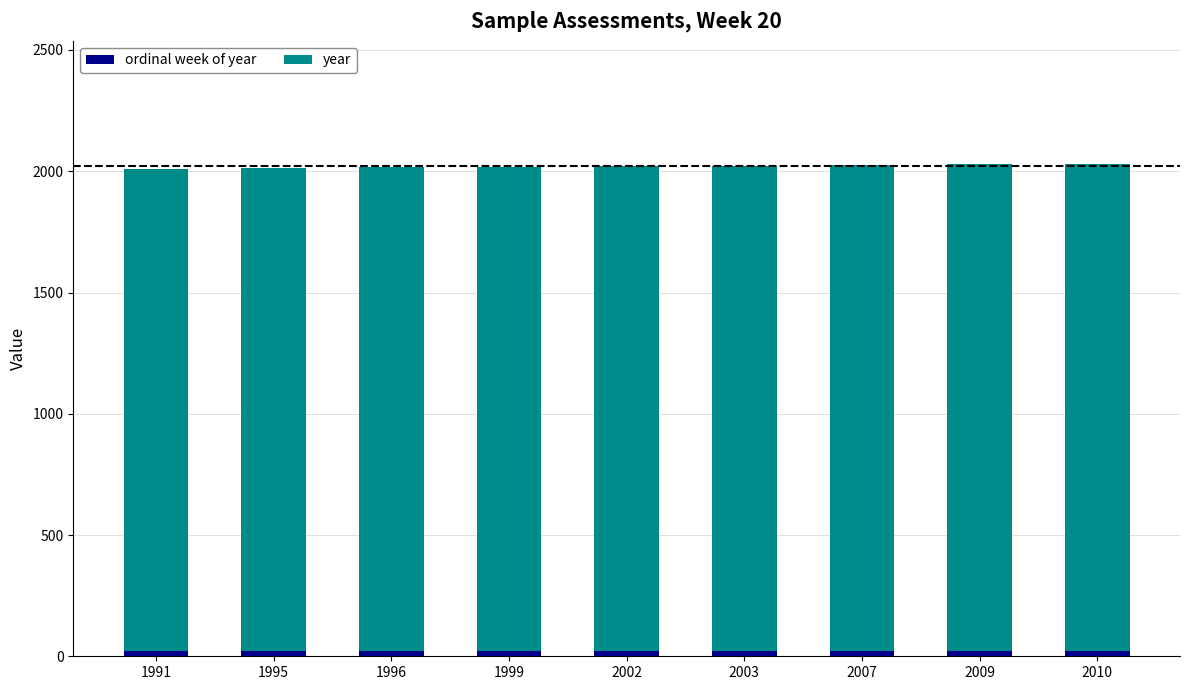

Is it true that year equals 3185 at 2009?

False